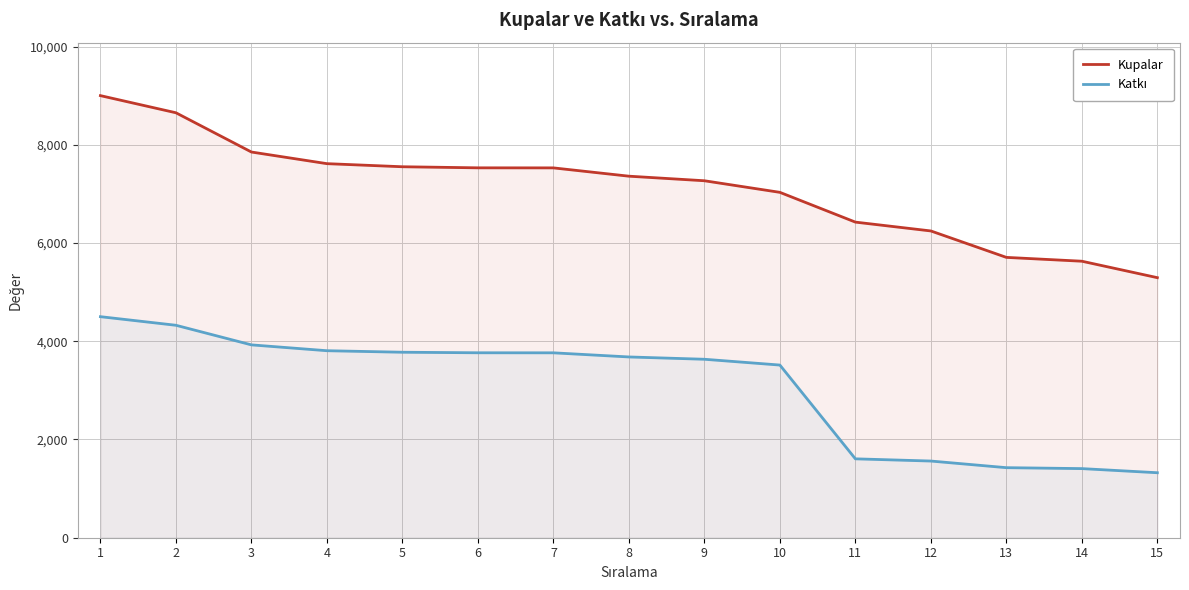

Which series has the widest spread of values?

Kupalar